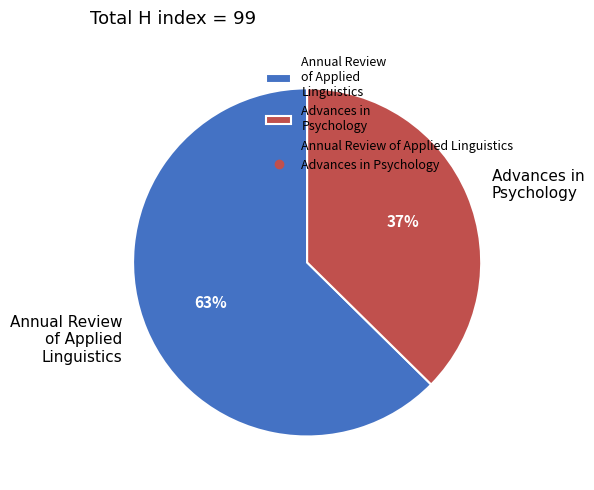

Rank the categories by value from highest to lowest.

Annual Review of Applied Linguistics, Advances in Psychology